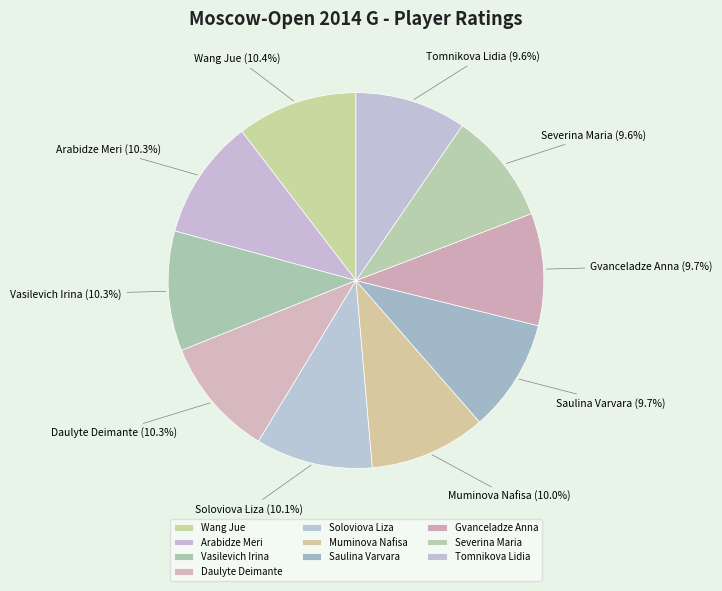

Is the sum of Arabidze Meri and Muminova Nafisa greater than half?

No